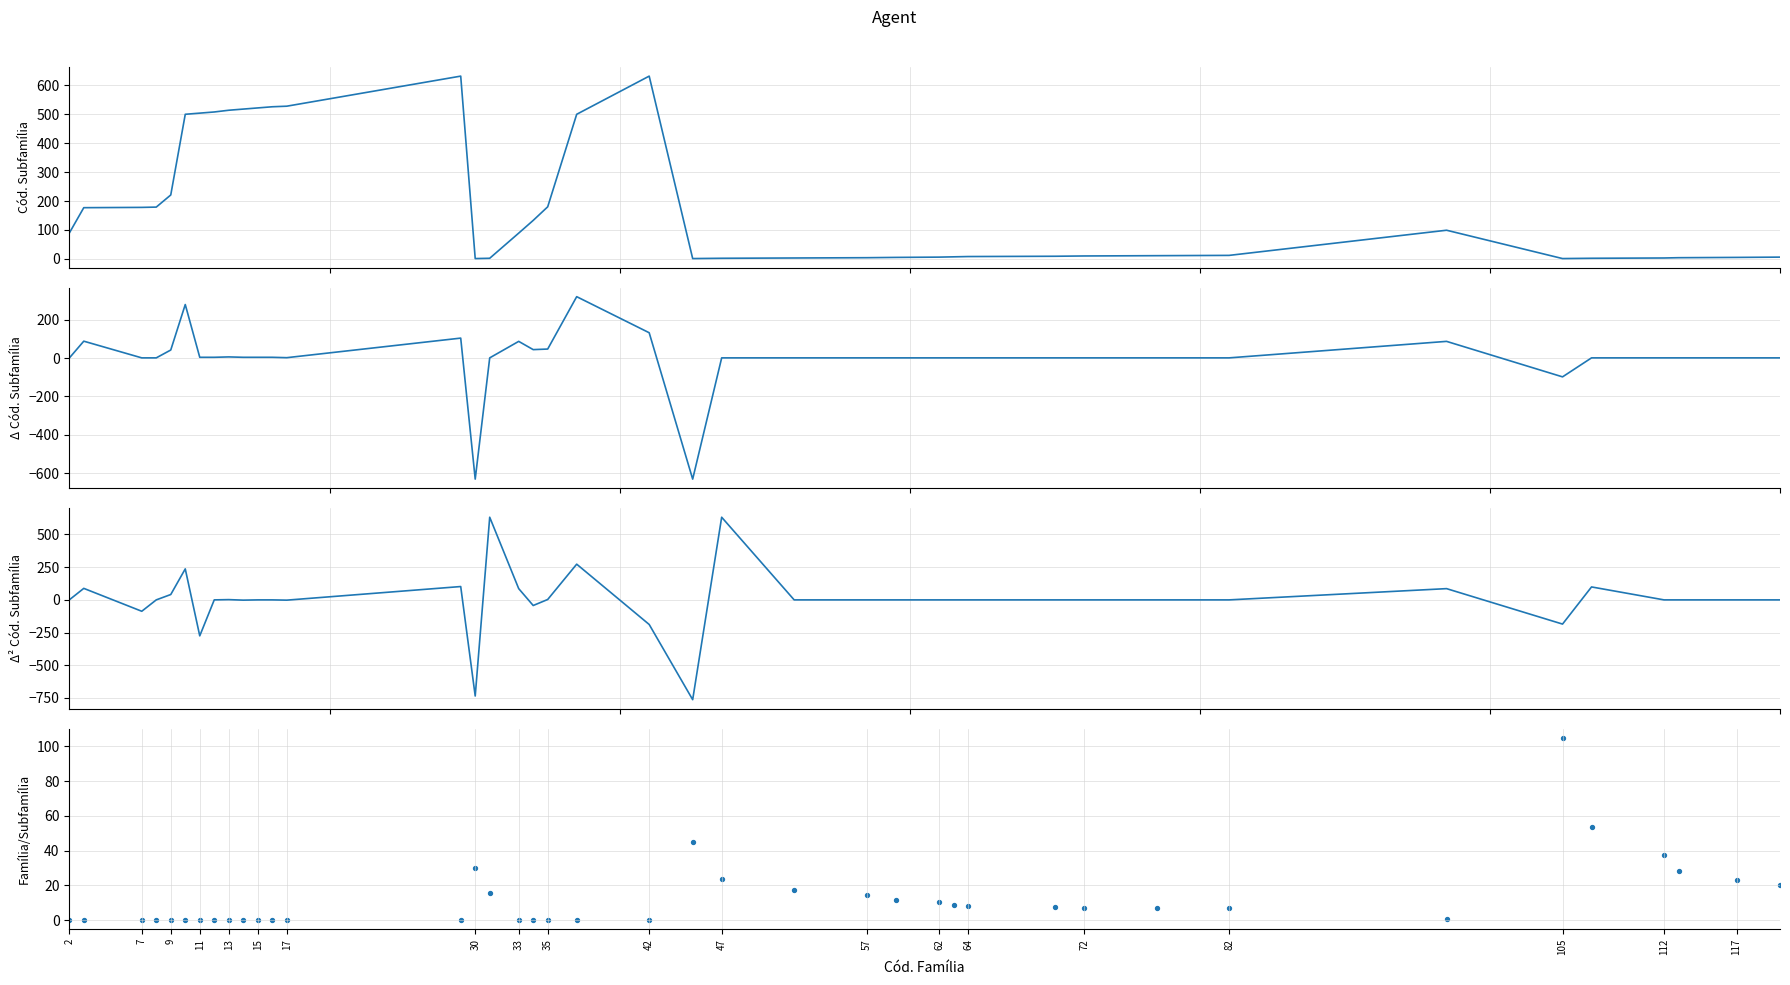

What are all the series names shown in the legend?

Cód. Subfamília, Δ Cód. Subfamília, Δ² Cód. Subfamília, Família / Subfamília